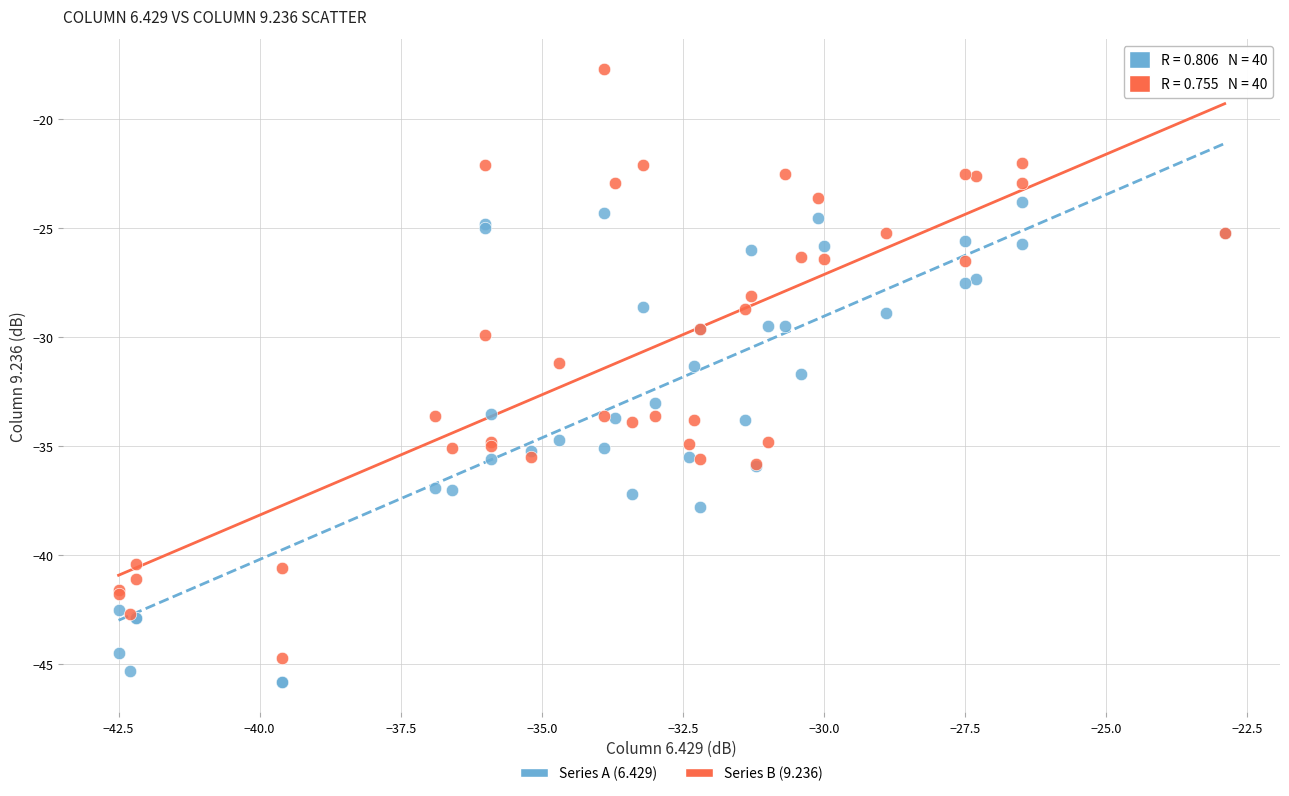

Which series contains the highest Y value?

Series B (9.236)